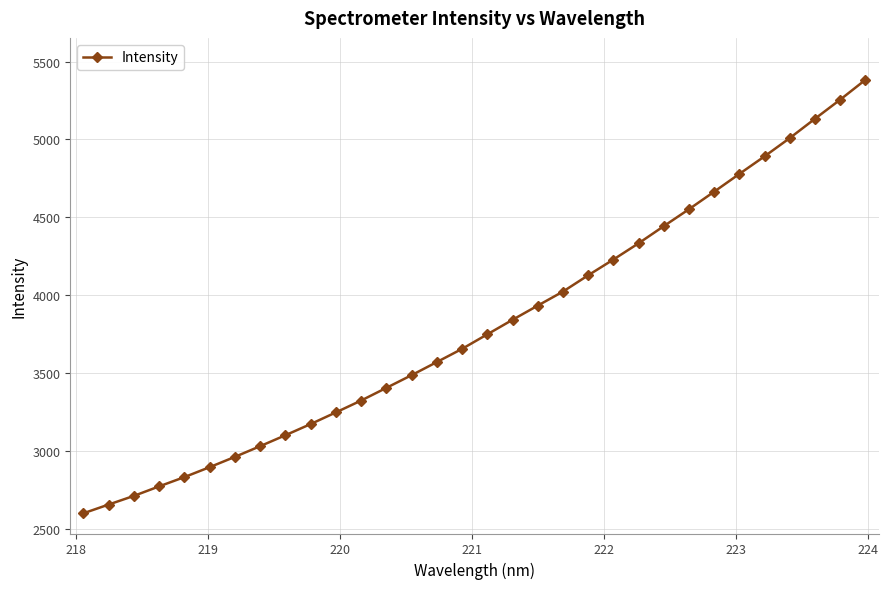

What is the value of the 6th point from the left?

2896.0